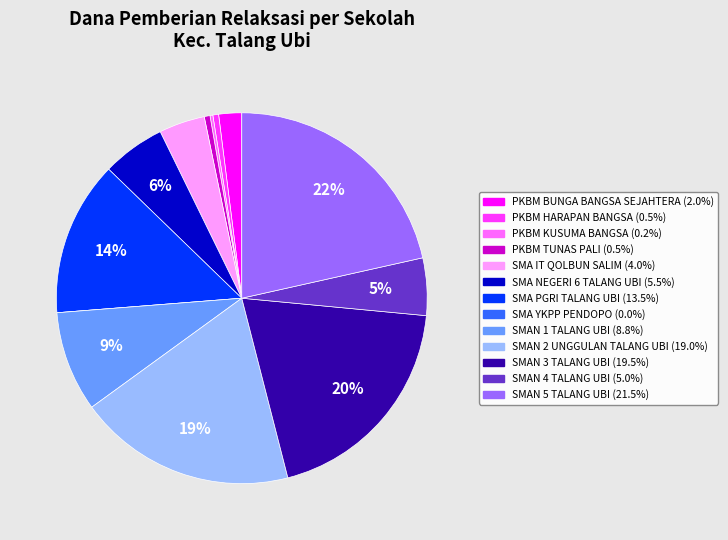

To the nearest percent, what is the average slice percentage?

8%